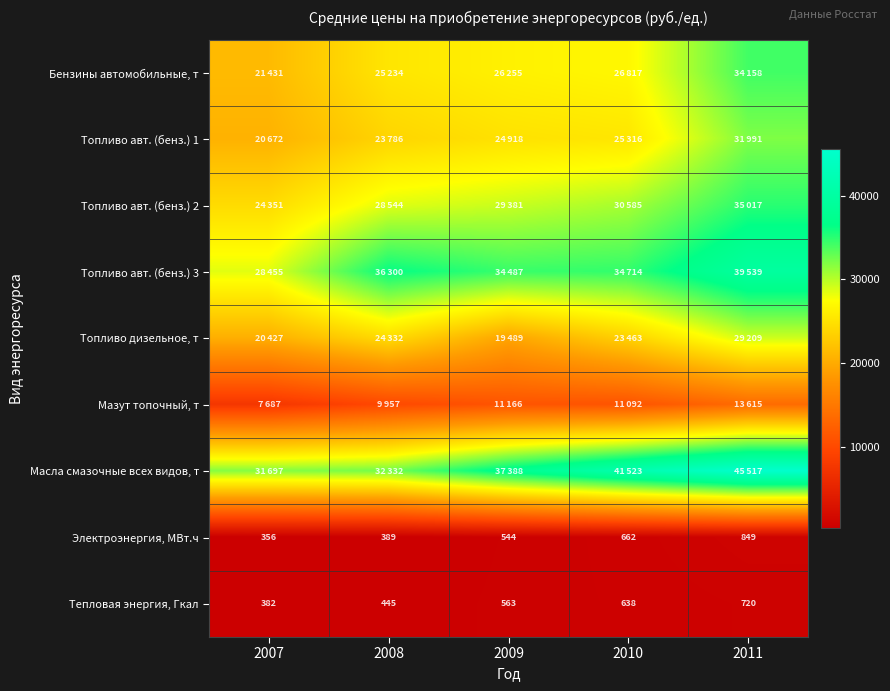

Is it true that Электроэнергия, МВт.ч equals 356 at 2007?

True